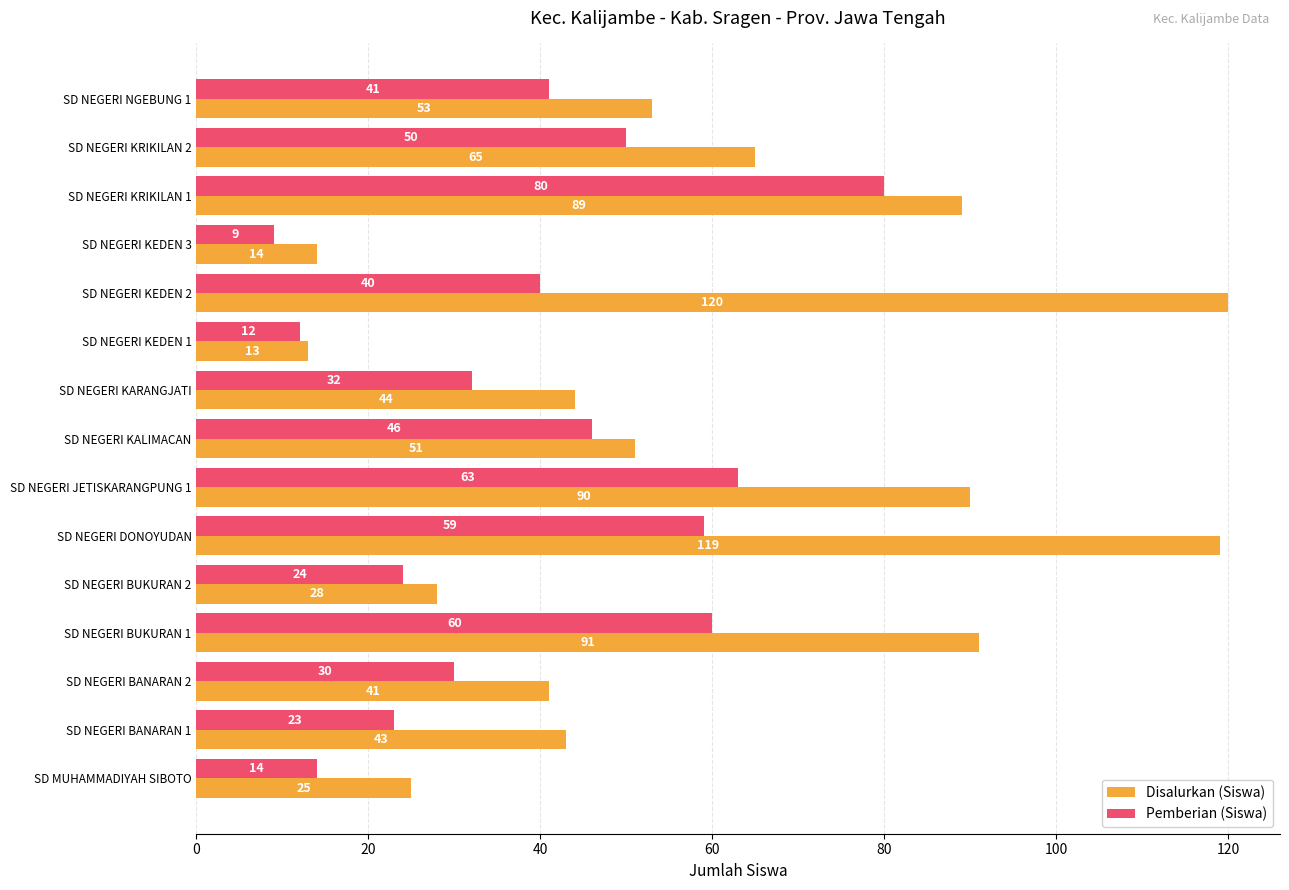

Which series has the largest total across all categories?

Disalurkan (Siswa)